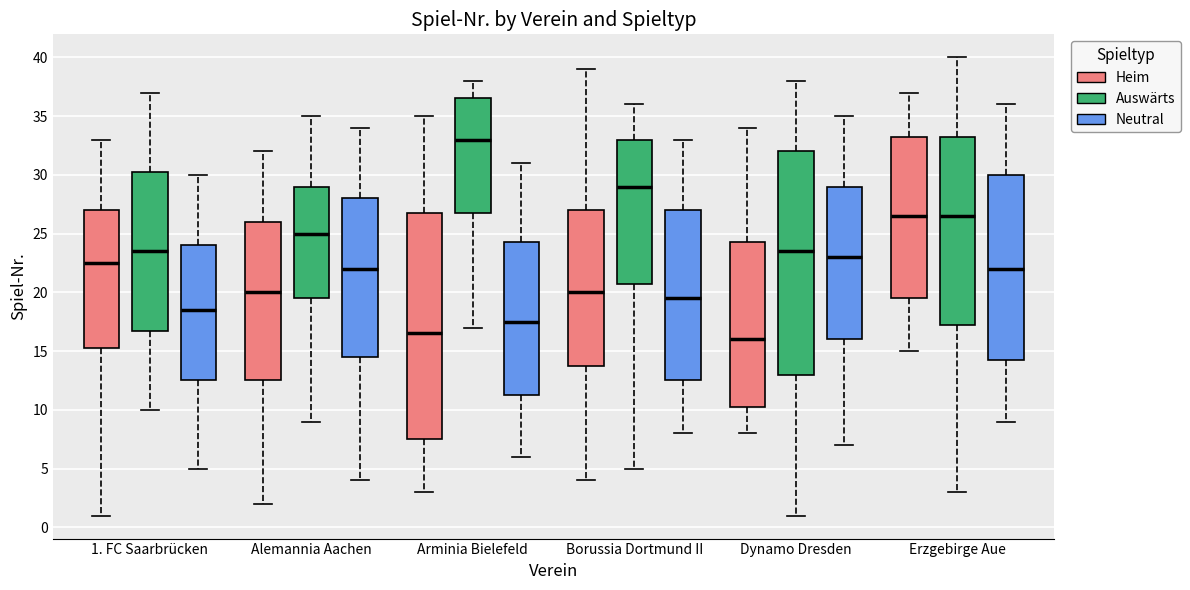

Which box's median line is the lowest?

Dynamo Dresden (Heim)